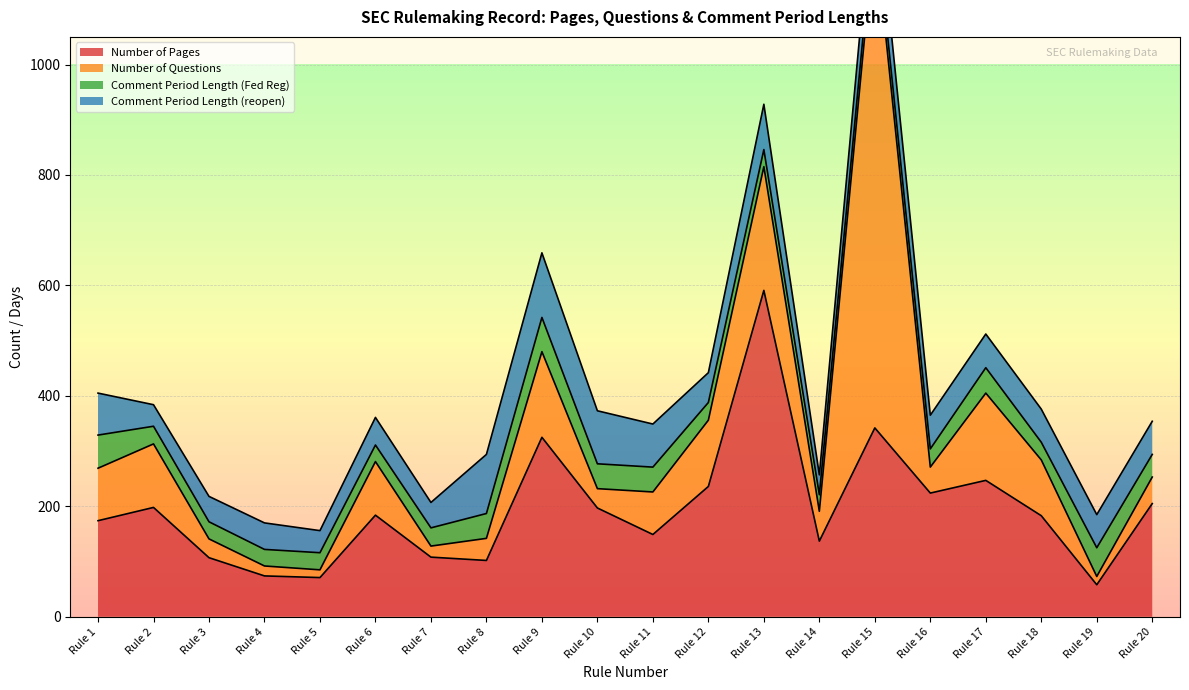

Rank the series by their maximum value, from highest to lowest.

Number of Questions, Number of Pages, Comment Period Length (reopen), Comment Period Length (Fed Reg)